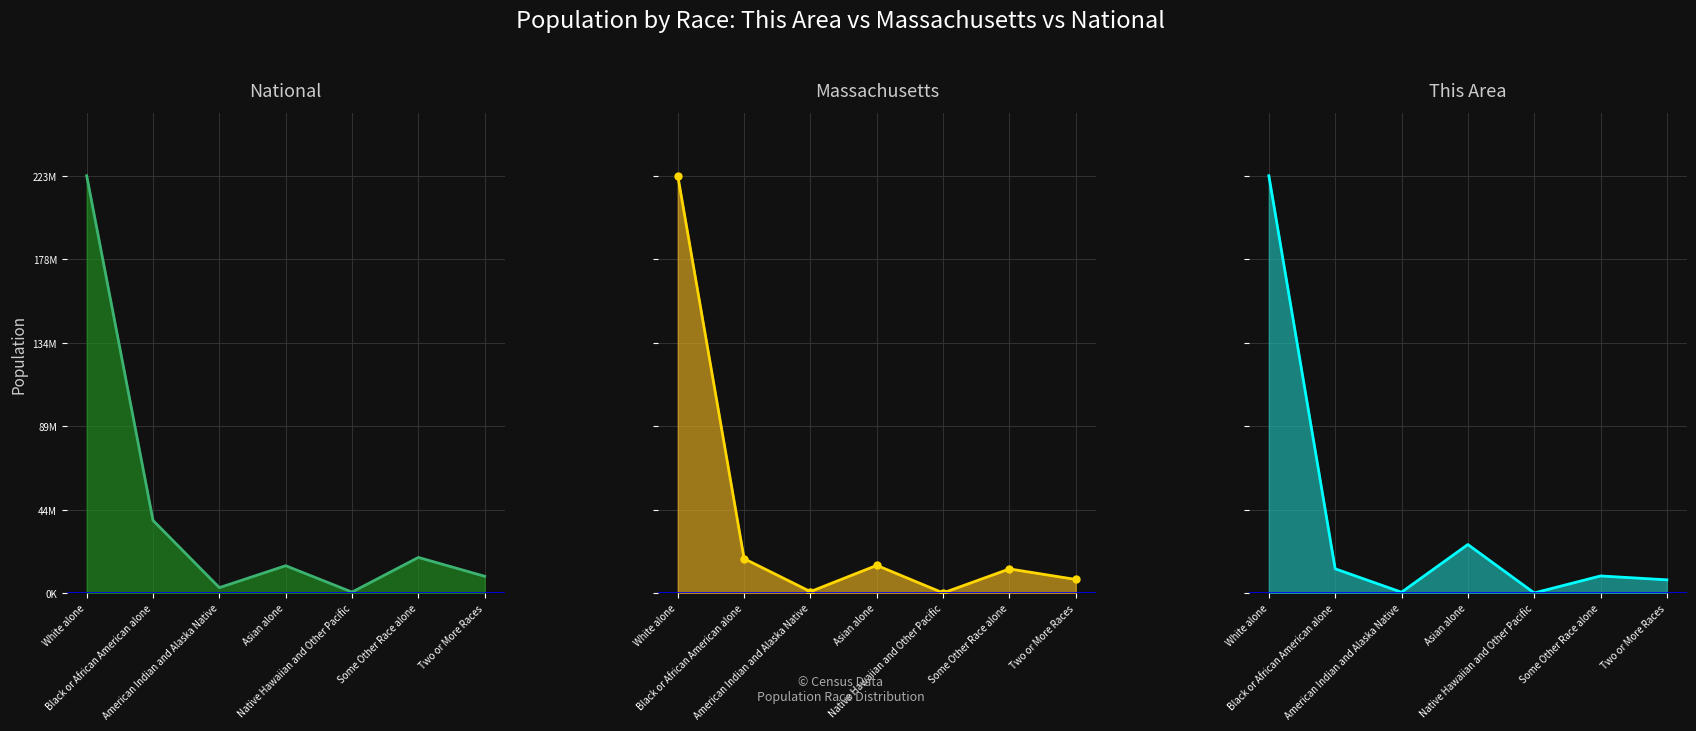

Between Two or More Races and White alone, which is larger?

White alone